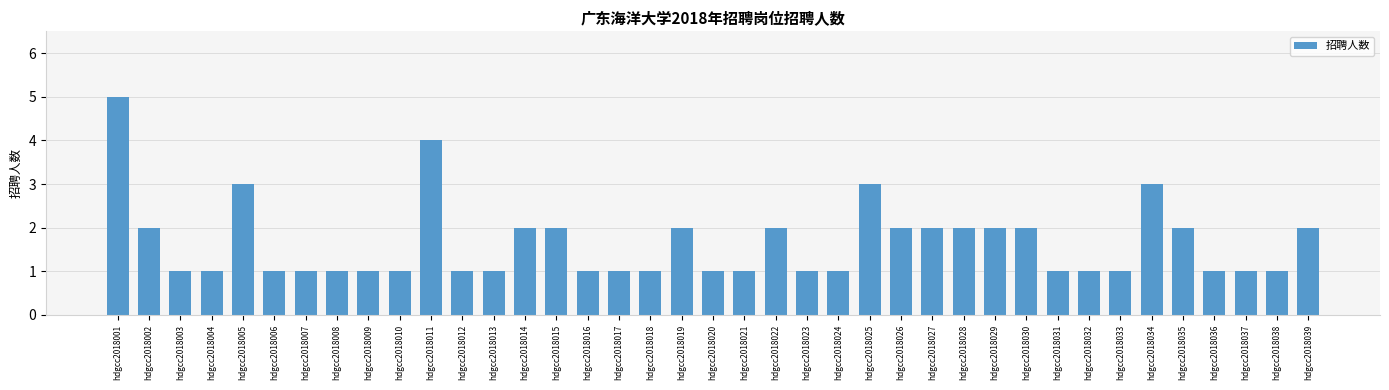

What is the smallest value displayed?

1